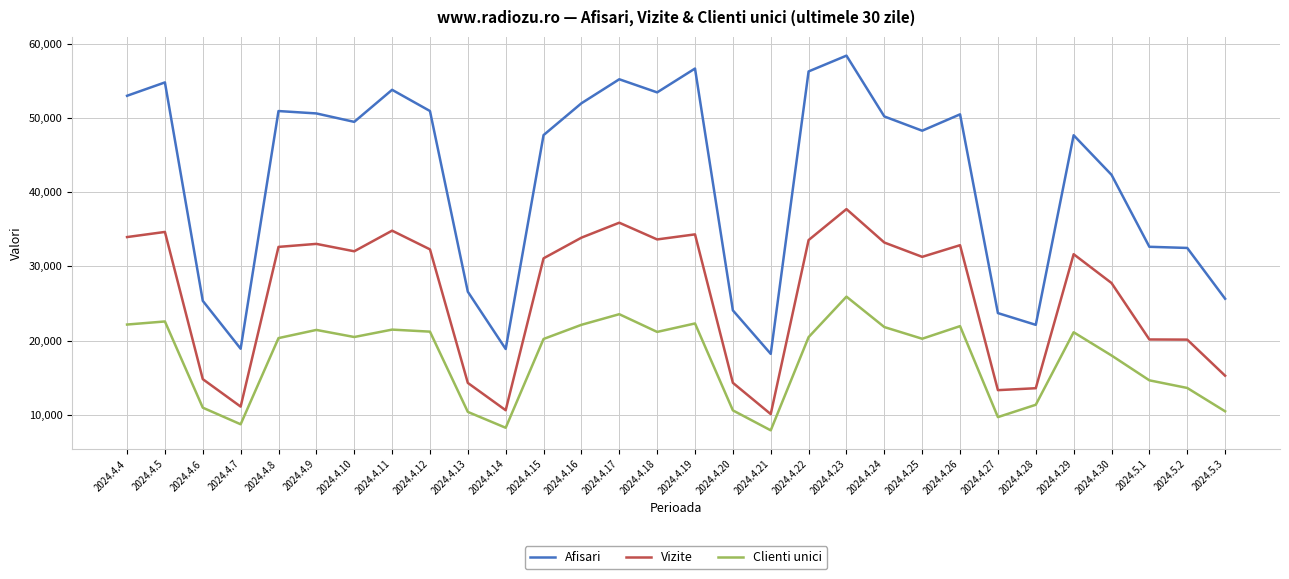

What is the minimum value for Vizite?

10090